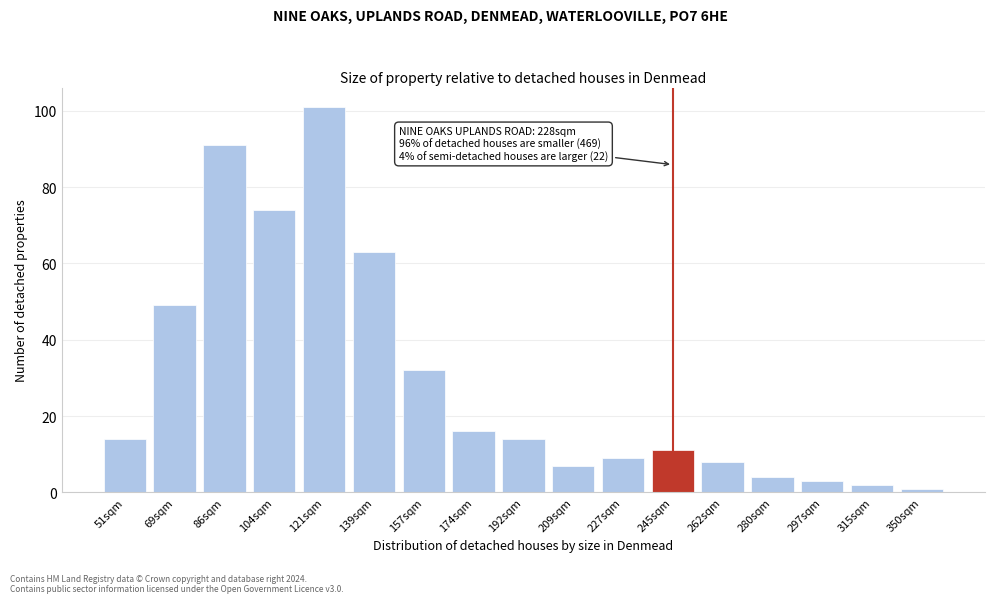

Reading left to right, list all the values displayed in this chart.

14	49	91	74	101	63	32	16	14	7	9	11	8	4	3	2	1